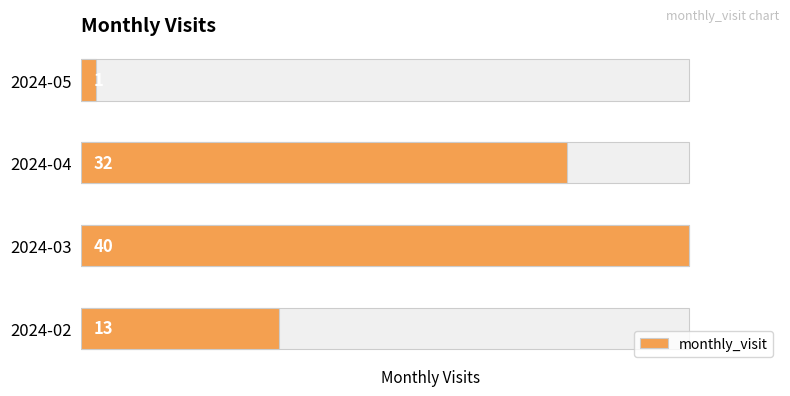

Reading left to right, list all the values displayed in this chart.

13	40	32	1